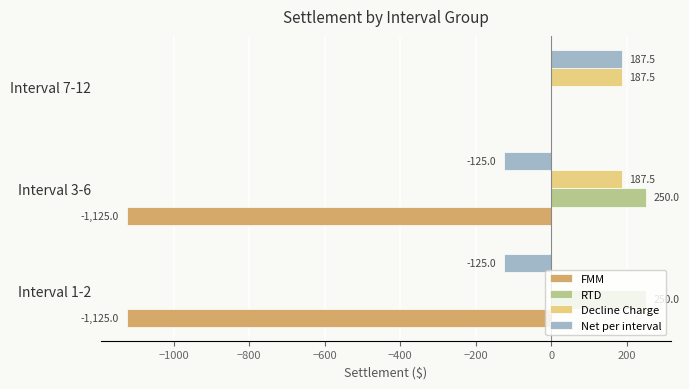

Count the number of data series in this chart.

4